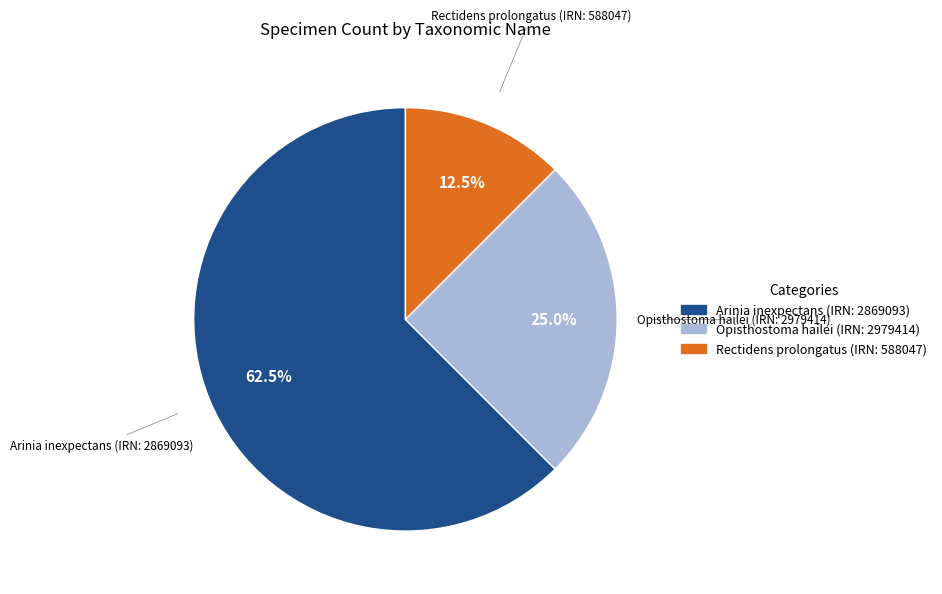

What is the smallest slice in the pie chart?

Rectidens prolongatus (IRN: 588047)